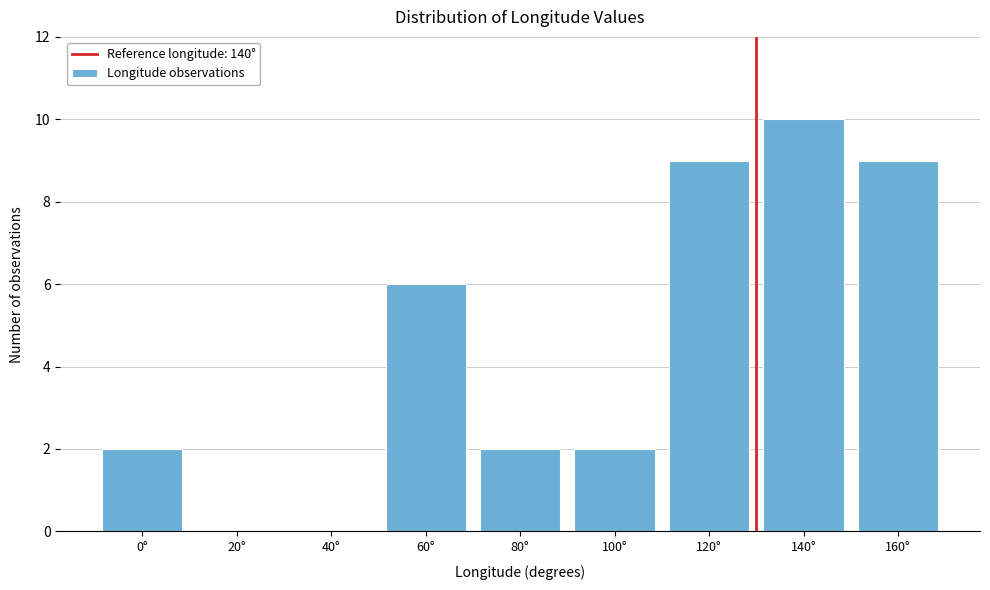

Reading left to right, list all the values displayed in this chart.

0°=2	20°=0	40°=0	60°=6	80°=2	100°=2	120°=9	140°=10	160°=9